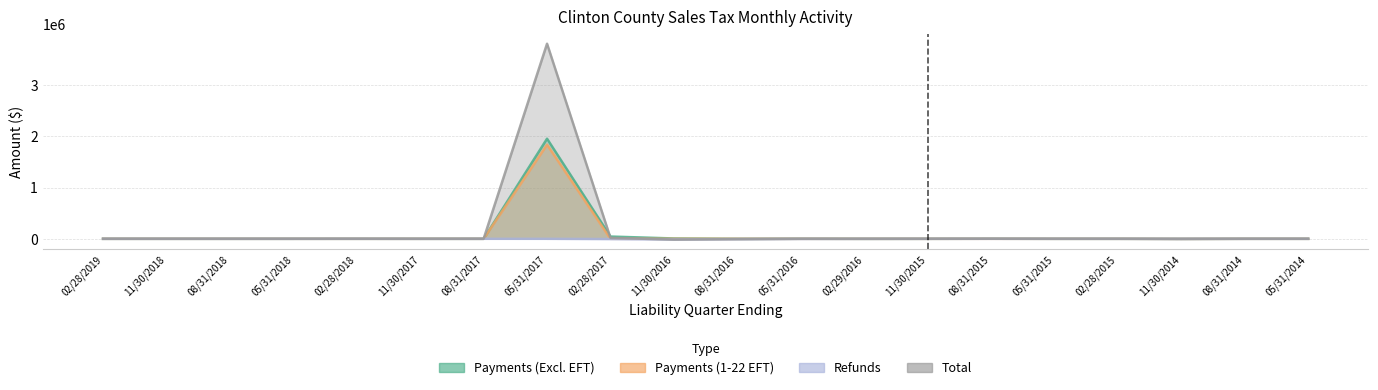

What is the difference between the maximum and minimum values in the Payments (Excl. EFT) series?

1951069.4